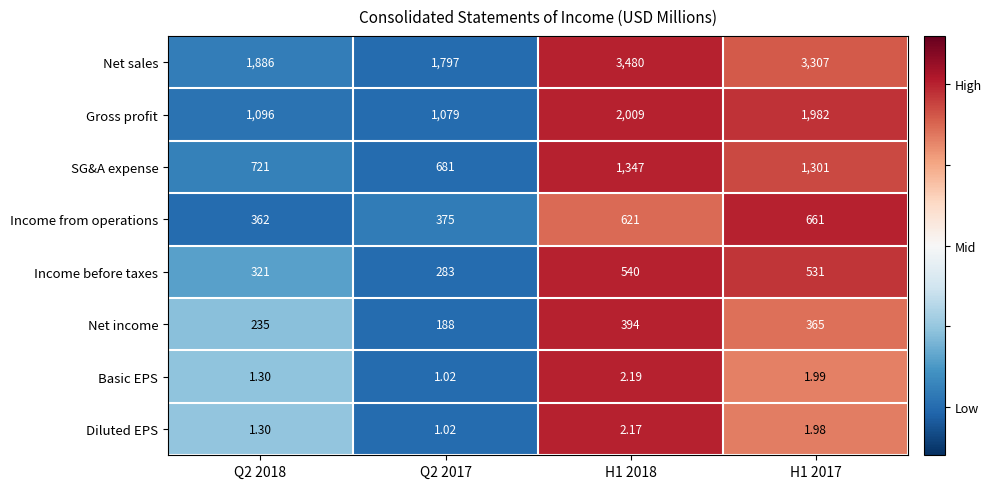

Between Q2 2018 and Q2 2017, which series saw the biggest shift?

Net sales